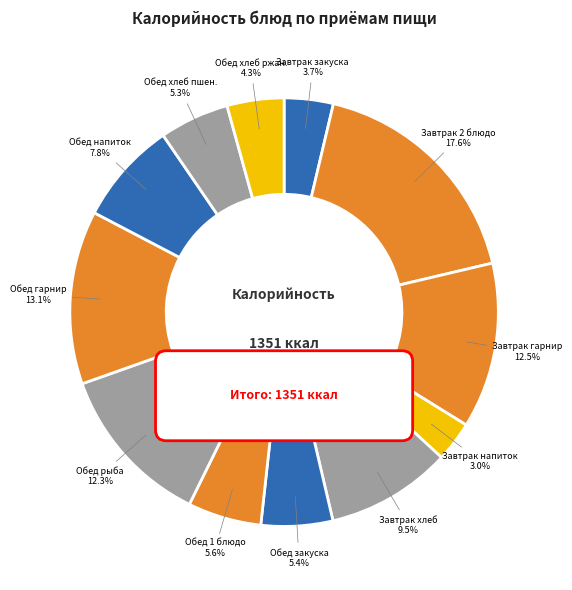

Do ХЛЕБ ПШЕНИЧНЫЙ and ЧАЙ С ЛИМОНОМ together represent more than half of the pie?

No